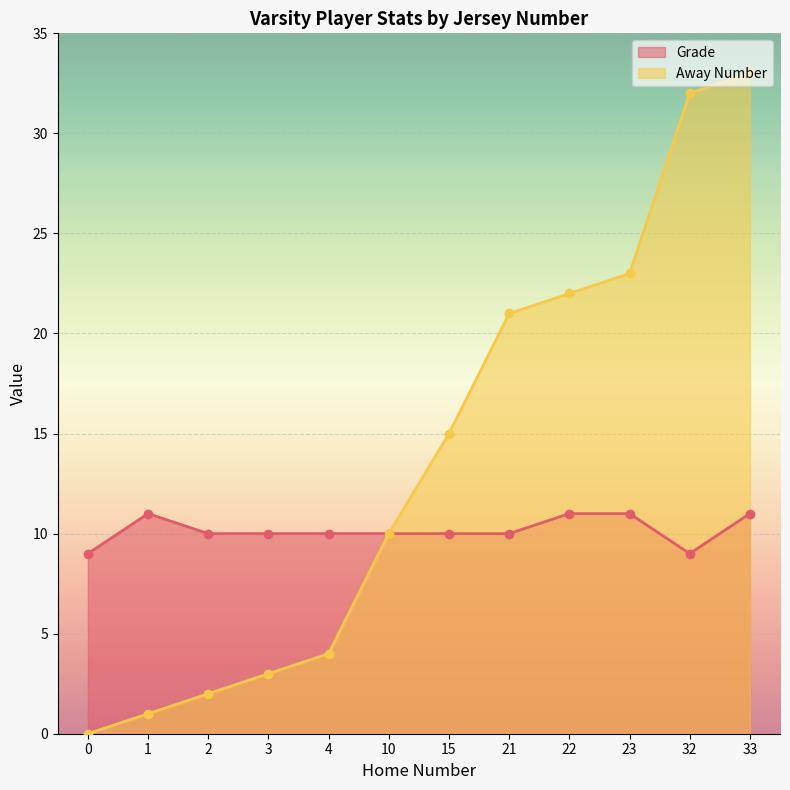

What is the difference between the maximum and minimum values in the Grade series?

2